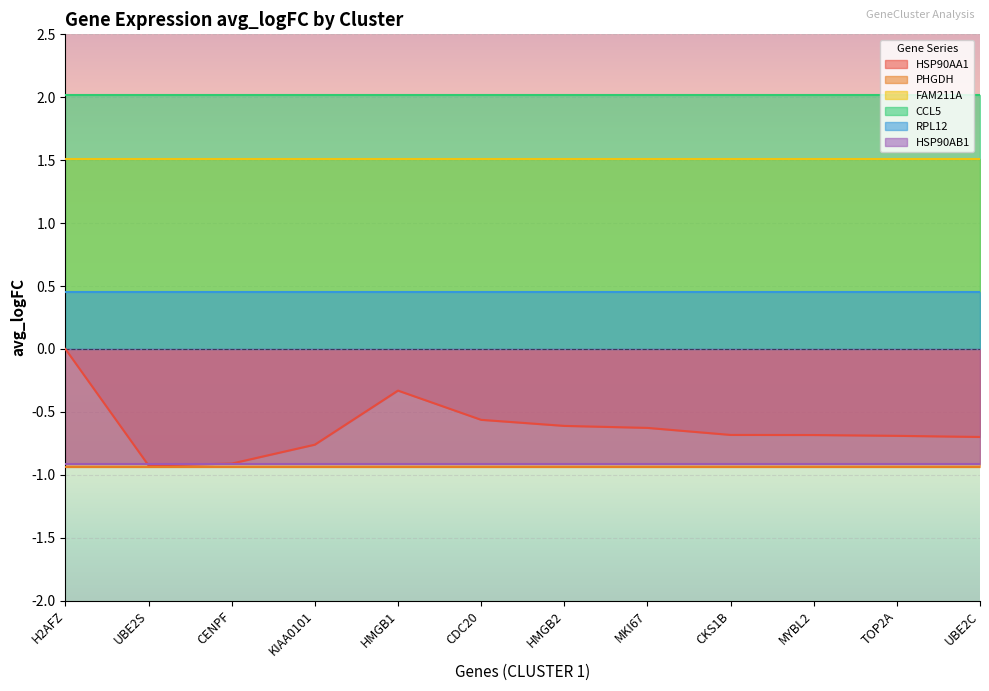

Rank the series at HMGB2 from lowest to highest value.

PHGDH, HSP90AB1, HSP90AA1, RPL12, FAM211A, CCL5